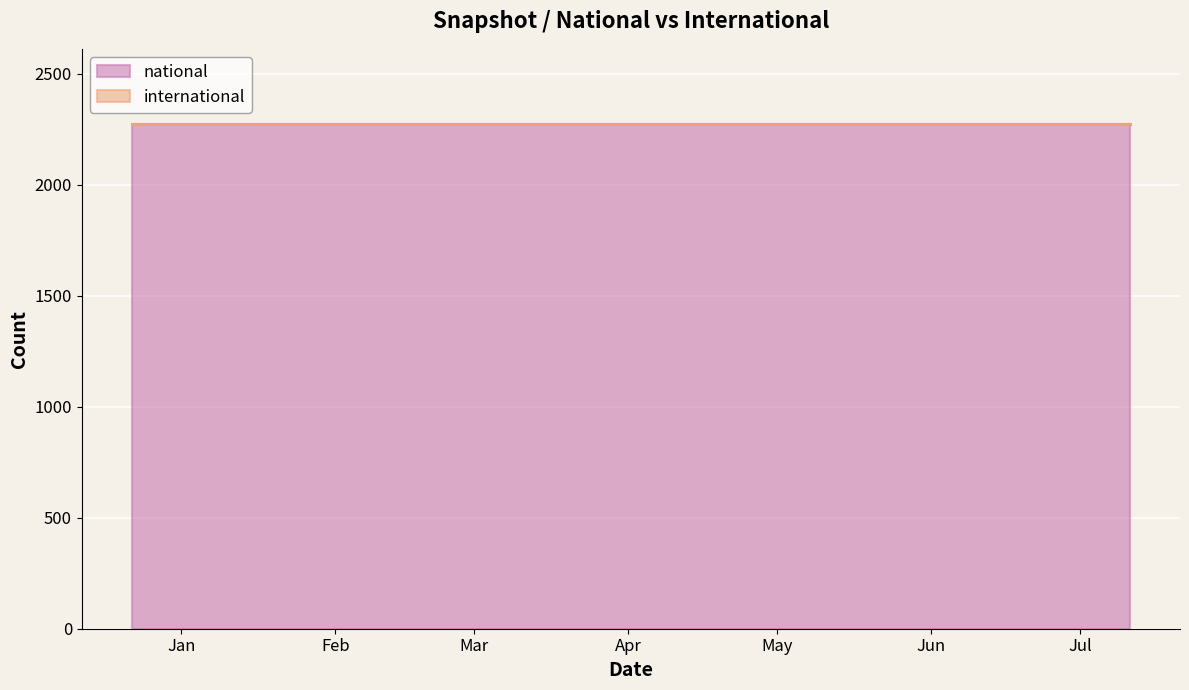

Is the value of national at 2018-07-11 greater than the value of international at 2018-07-11?

Yes